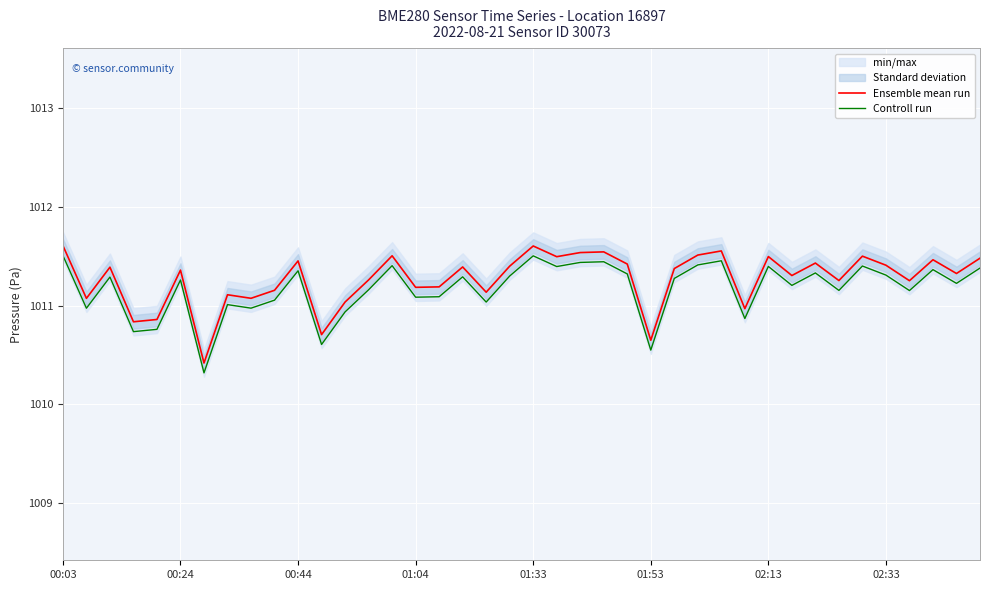

What is the difference between the maximum and minimum values in the Controll run series?

1.2